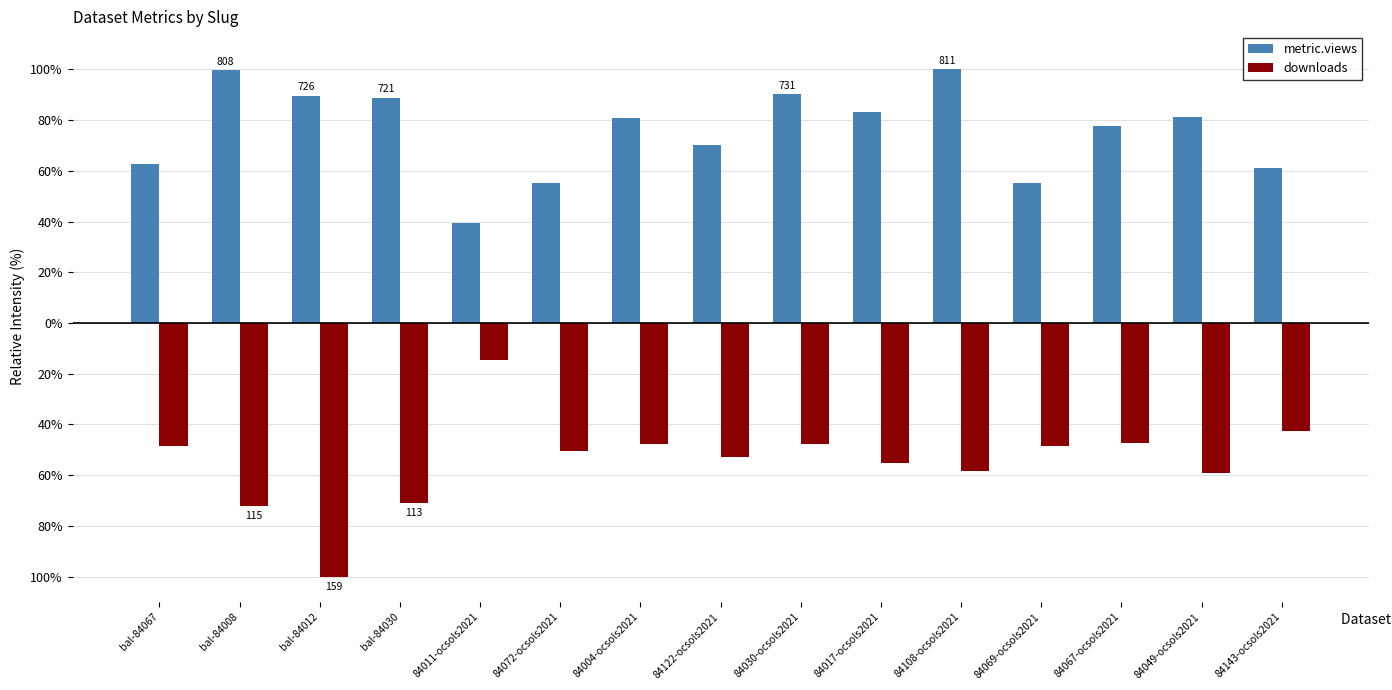

What is the maximum value shown in the chart?

100.0